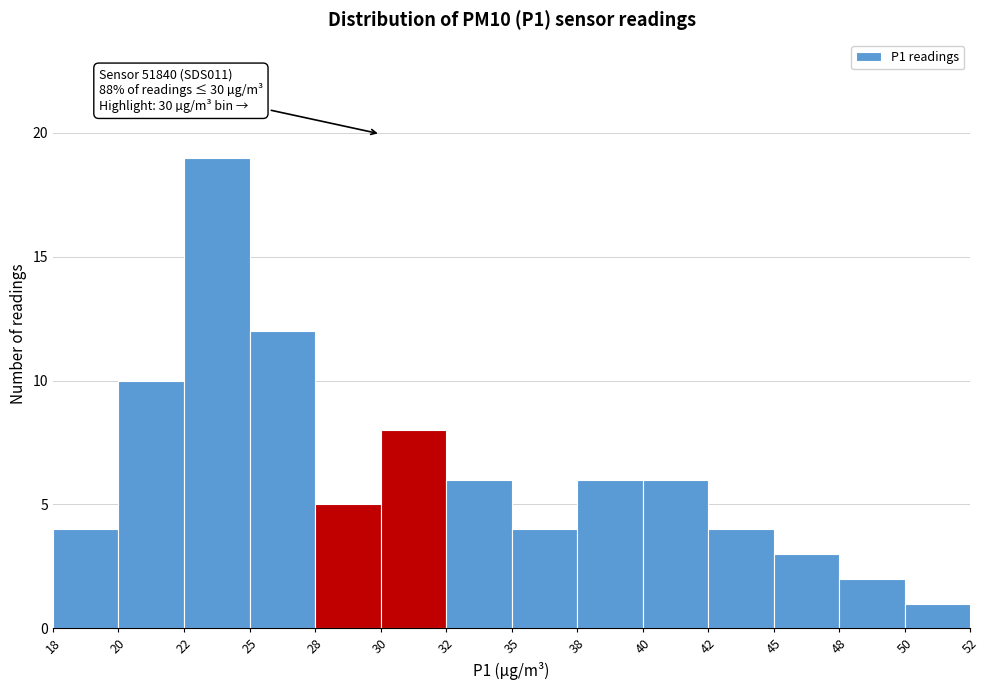

Reading right to left, extract all data points from this chart.

50=1	48=2	45=3	42=4	40=6	38=6	35=4	32=6	30=8	28=5	25=12	22=19	20=10	18=4